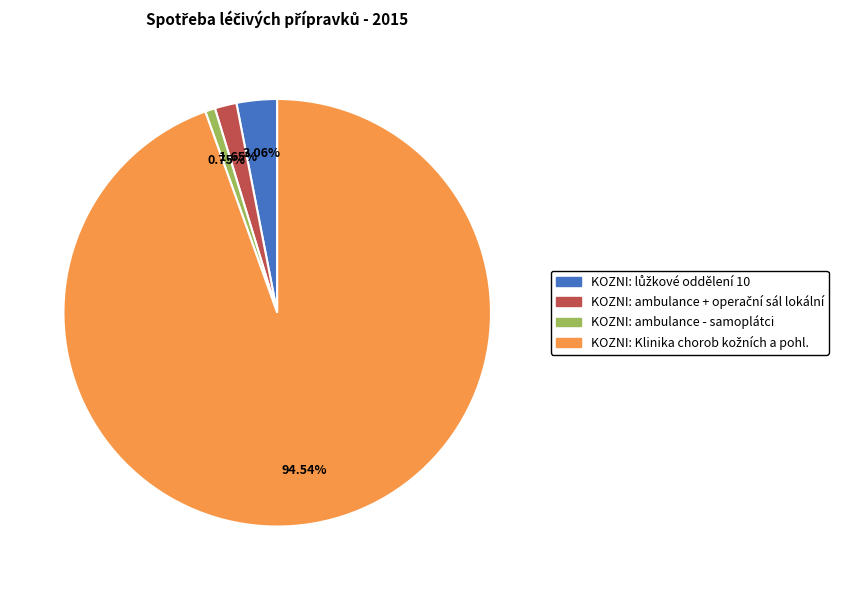

What is the smallest slice in the pie chart?

KOZNI: ambulance - samoplátci